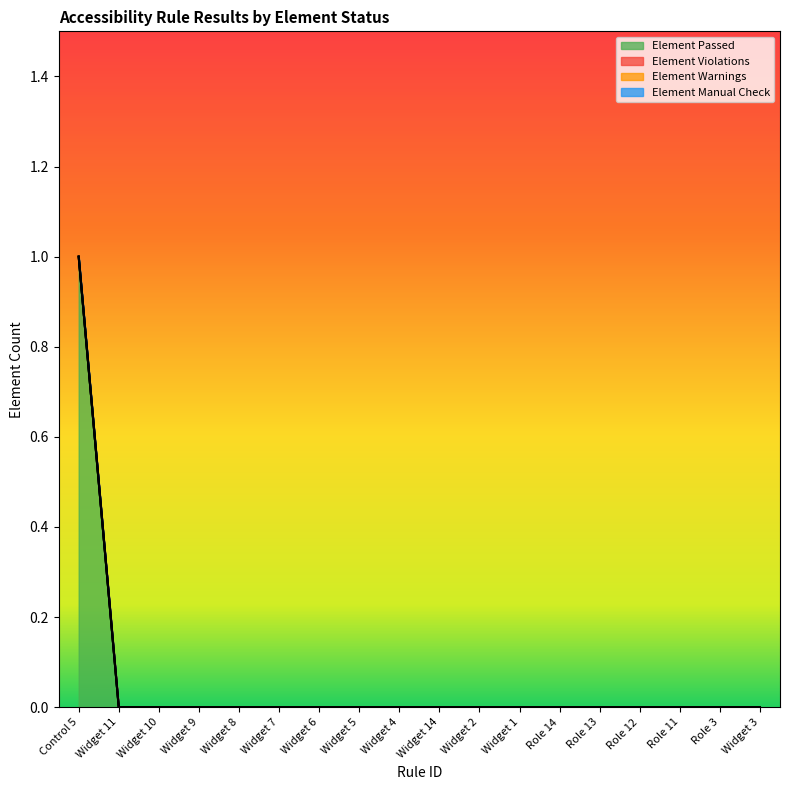

True or false: Element Manual Check has a value of 0 at Control 5.

True